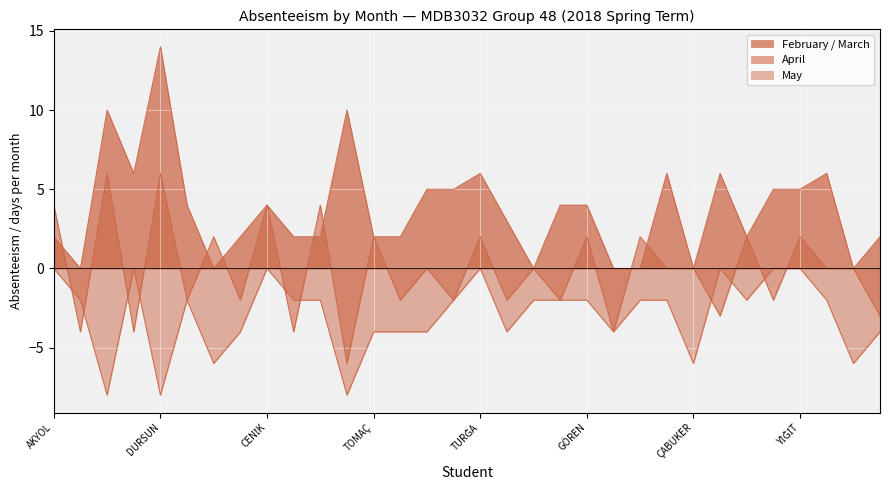

What position from the right is ERKUL?

14